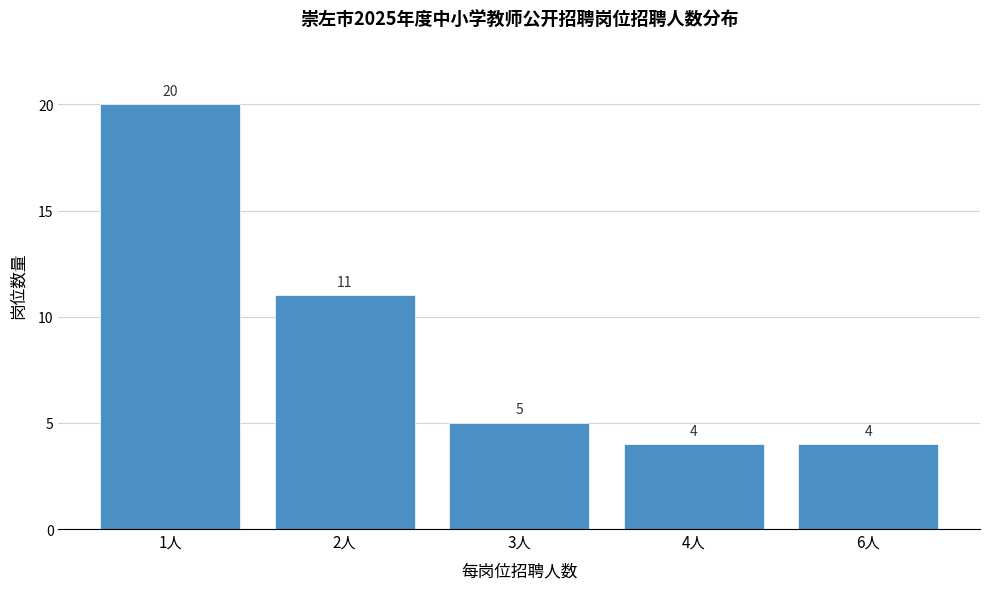

Reading left to right, extract all data points from this chart.

20	11	5	4	4